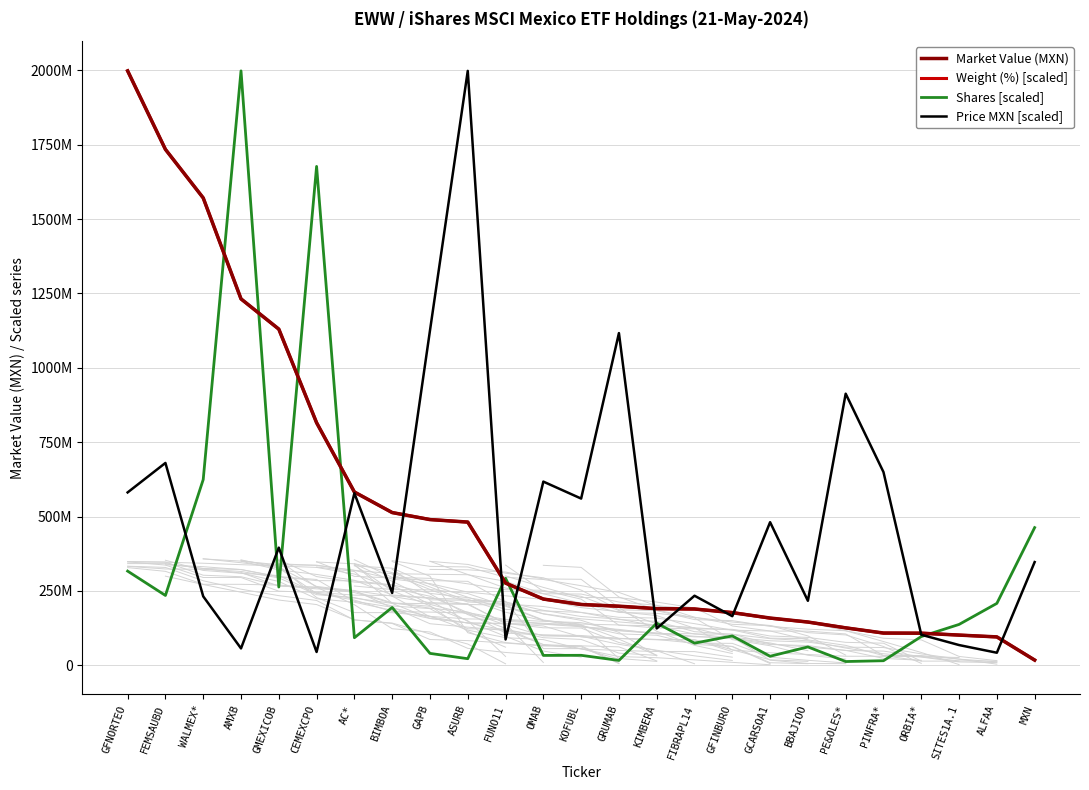

Rank the categories by Market Value (MXN) value from highest to lowest.

GFNORTEO, FEMSAUBD, WALMEX*, AMXB, GMEXICOB, CEMEXCPO, AC*, BIMBOA, GAPB, ASURB, FUNO11, OMAB, KOFUBL, GRUMAB, KIMBERA, FIBRAPL14, GFINBURO, GCARSOA1, BBAJIOO, PE&OLES*, PINFRA*, ORBIA*, SITES1A.1, ALFAA, MXN